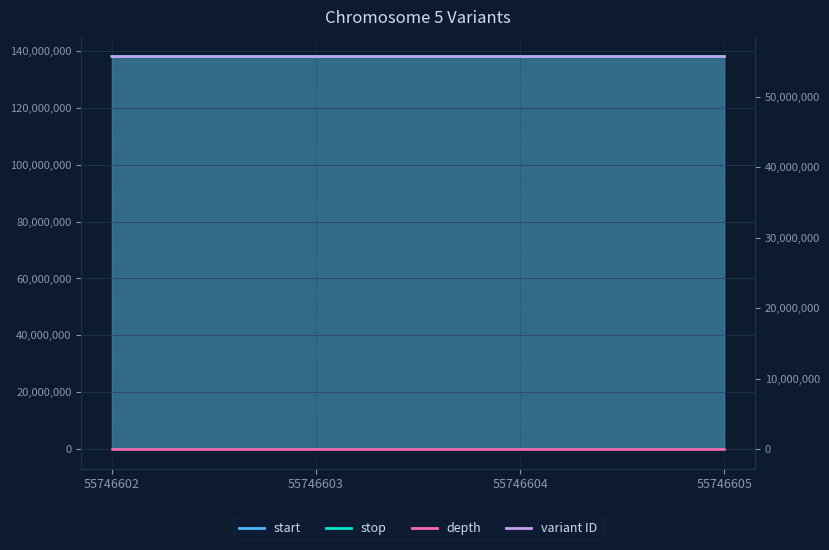

True or false: depth has a value of 18 at 55746603.

True